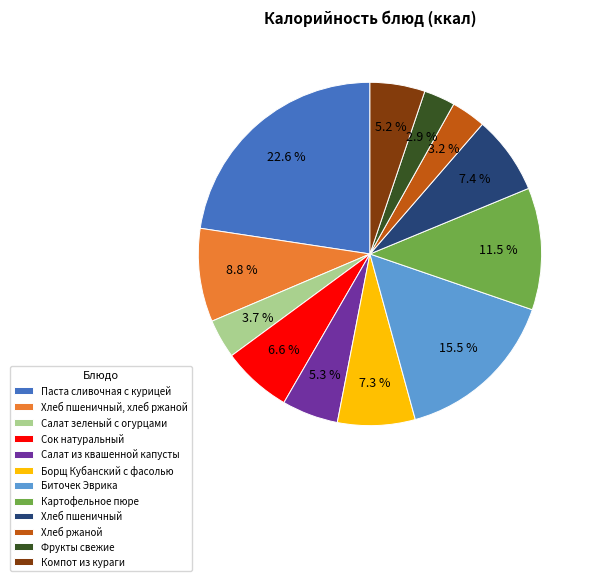

True or false: Компот из кураги accounts for 1% of the total.

False